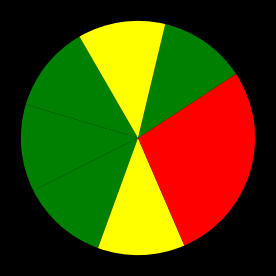

Rank the categories by value from highest to lowest.

7.6 Toepassing, Toepassingsvraag 2, Toepassingsvraag 1, 7.5 Klokreacties, 7.4 Reactiesnelheid, 7.3 Energieberekeningen bij reacties, 7.2 Exotherm en endotherm